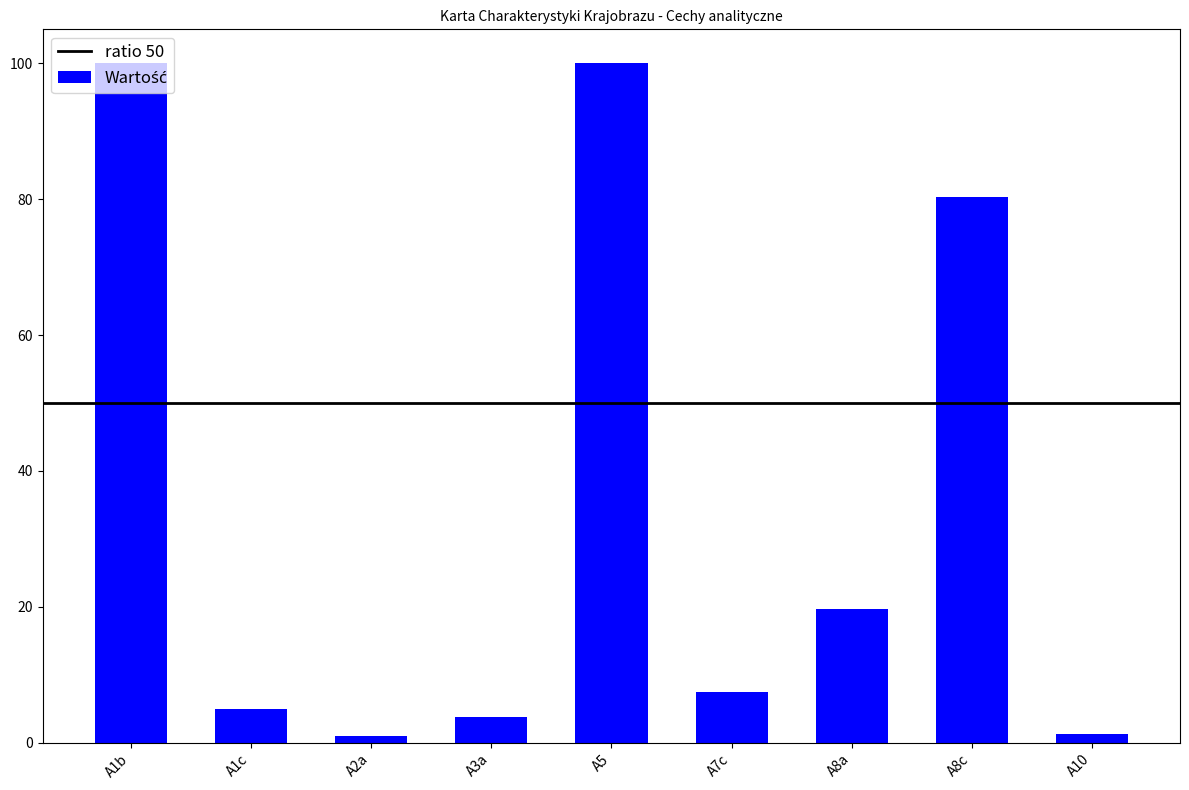

What is the minimum value shown in the chart?

1.0